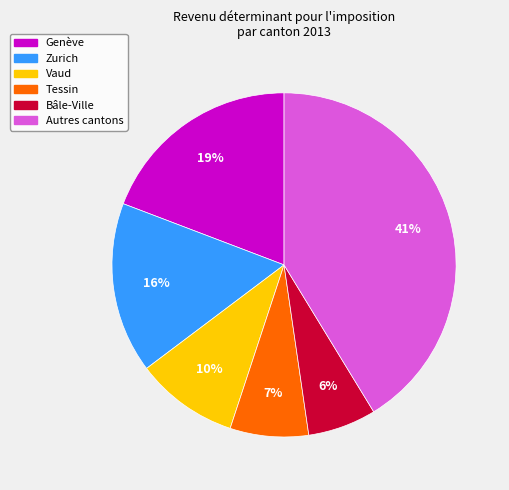

To the nearest percent, what is the average slice percentage?

17%